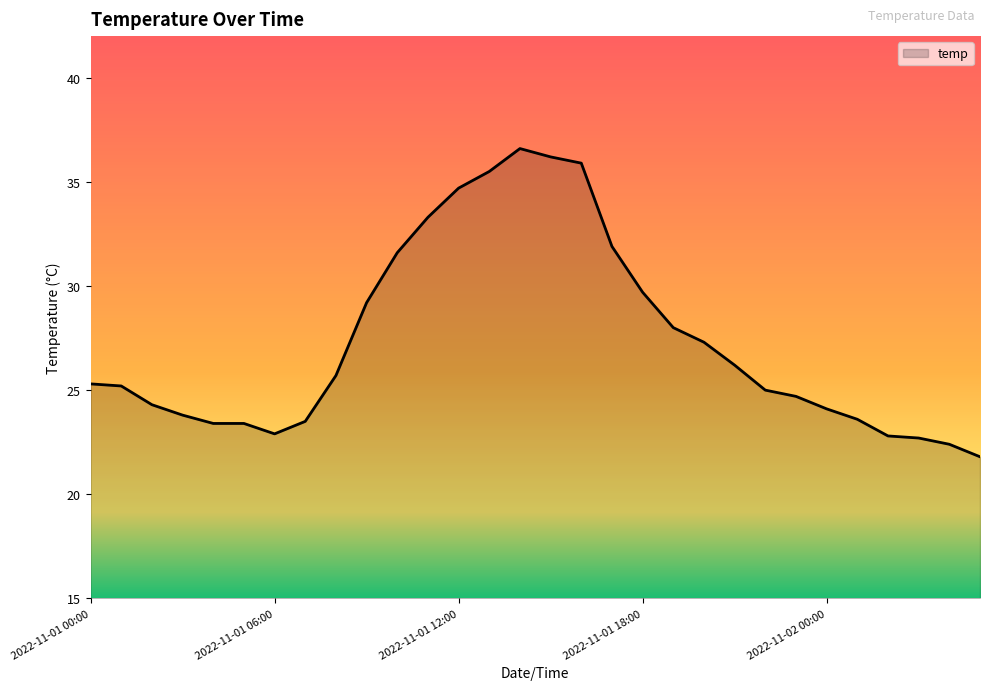

What is the difference between the maximum and minimum values?

14.8